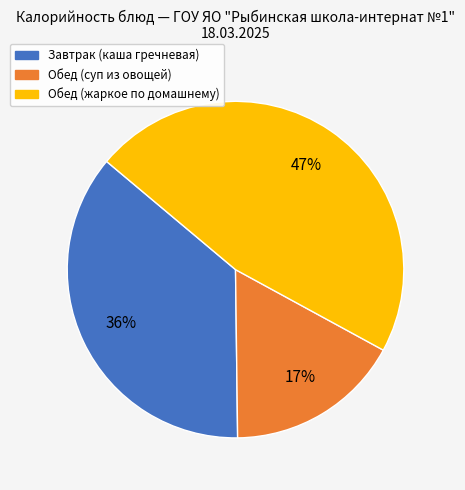

Do Обед (суп из овощей) and Обед (жаркое по домашнему) together represent more than half of the pie?

Yes